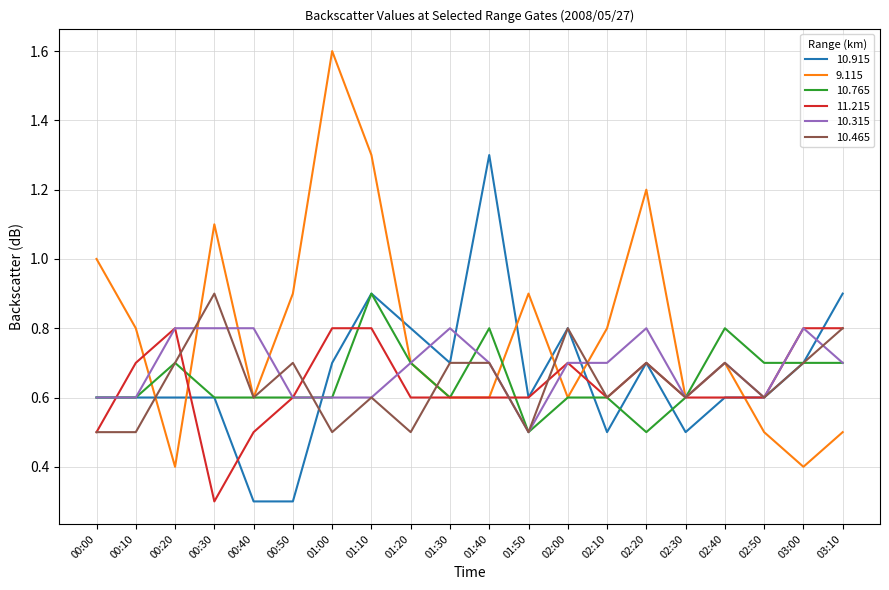

What is the sum of the 11.215 values at 00:10 and 01:20?

1.3